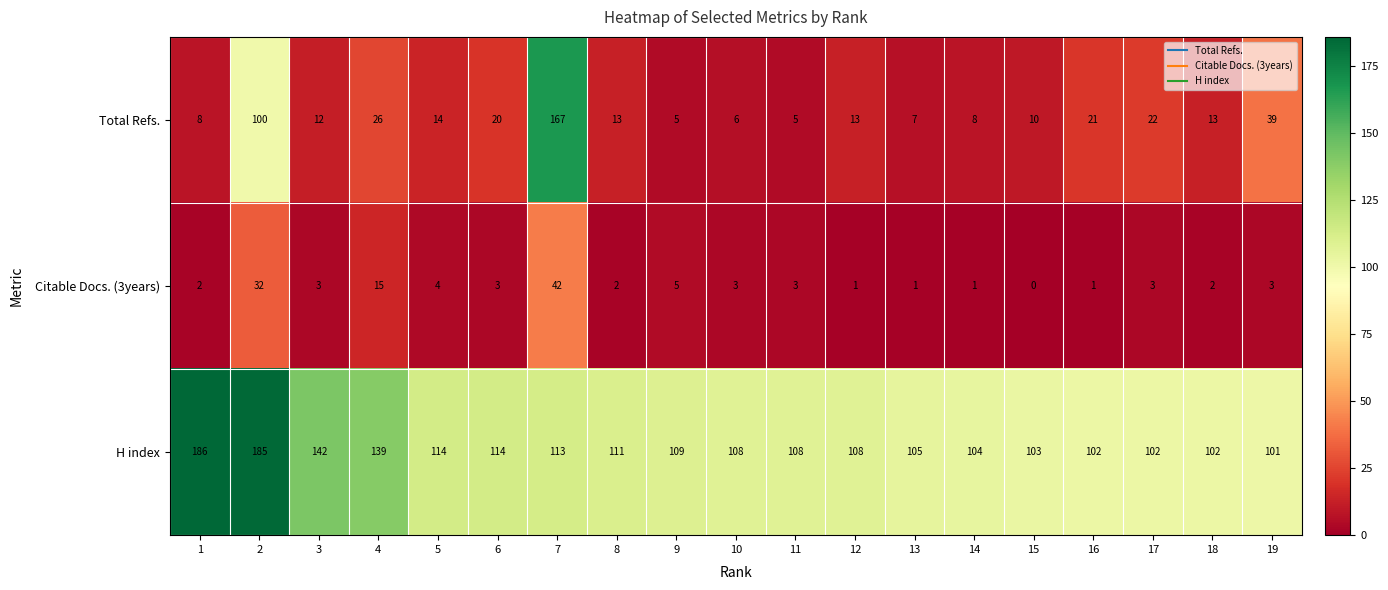

Which series has the largest total across all categories?

H index